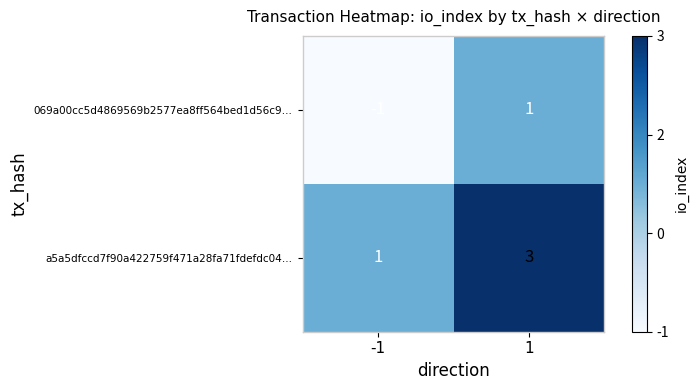

The a5a5dfccd7f90a422759f471a28fa71fdefdc04… series shows 1 at 1. True or false?

False